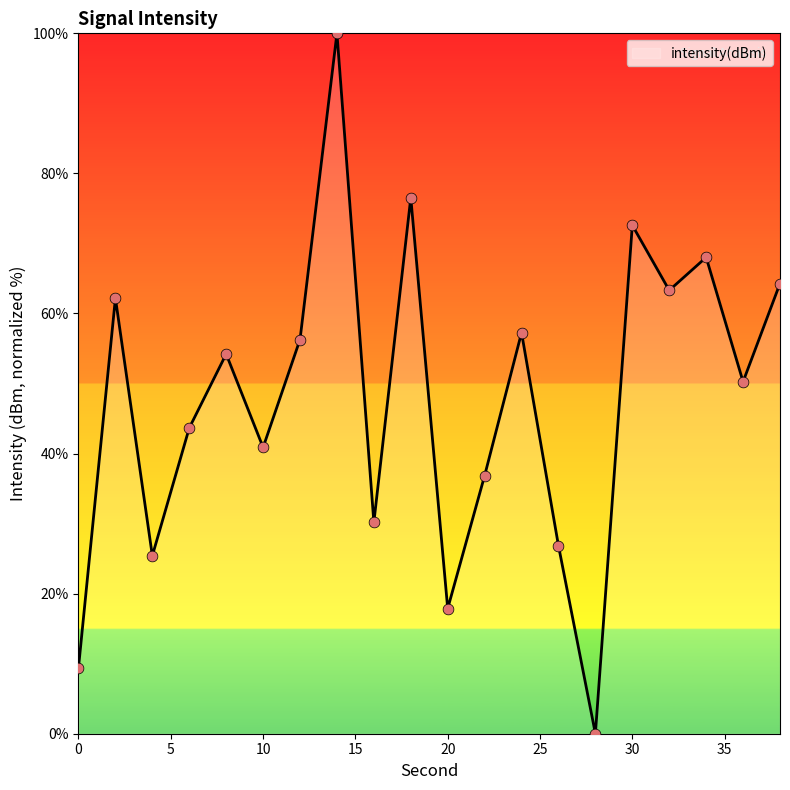

What is the greatest value displayed?

100.0